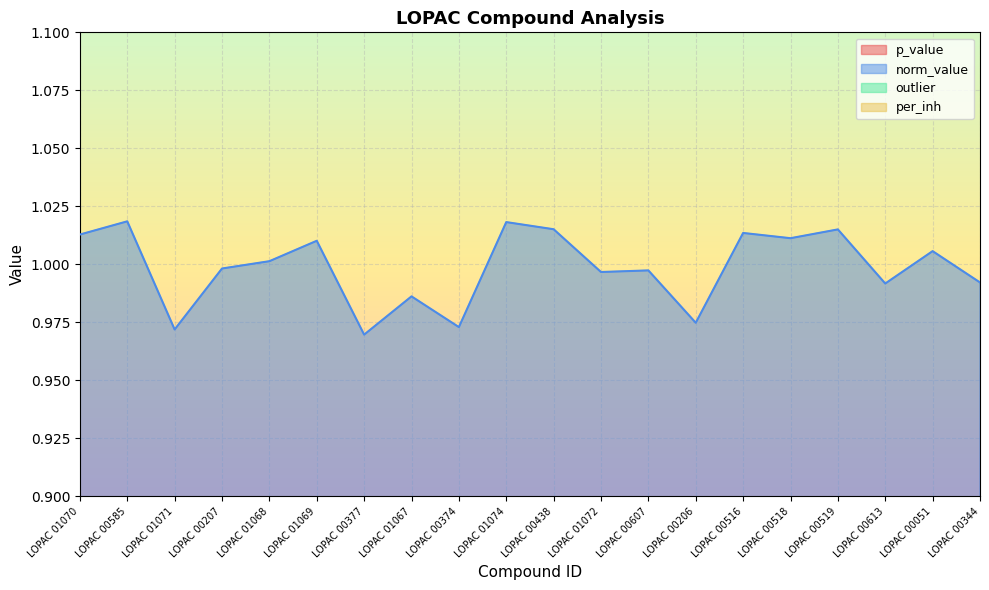

True or false: norm_value and p_value intersect in this chart.

False